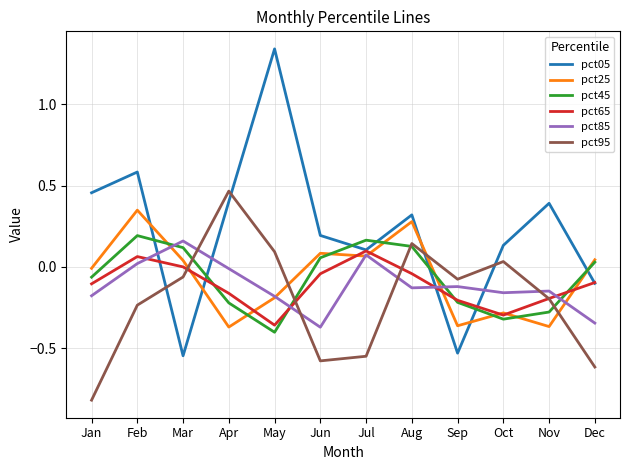

At how many categories does at least one series exceed 0?

11